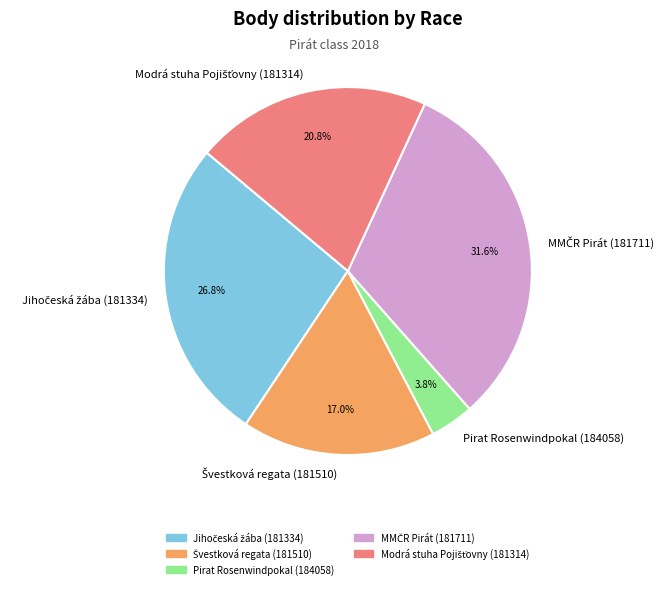

Does any single category account for the majority?

No